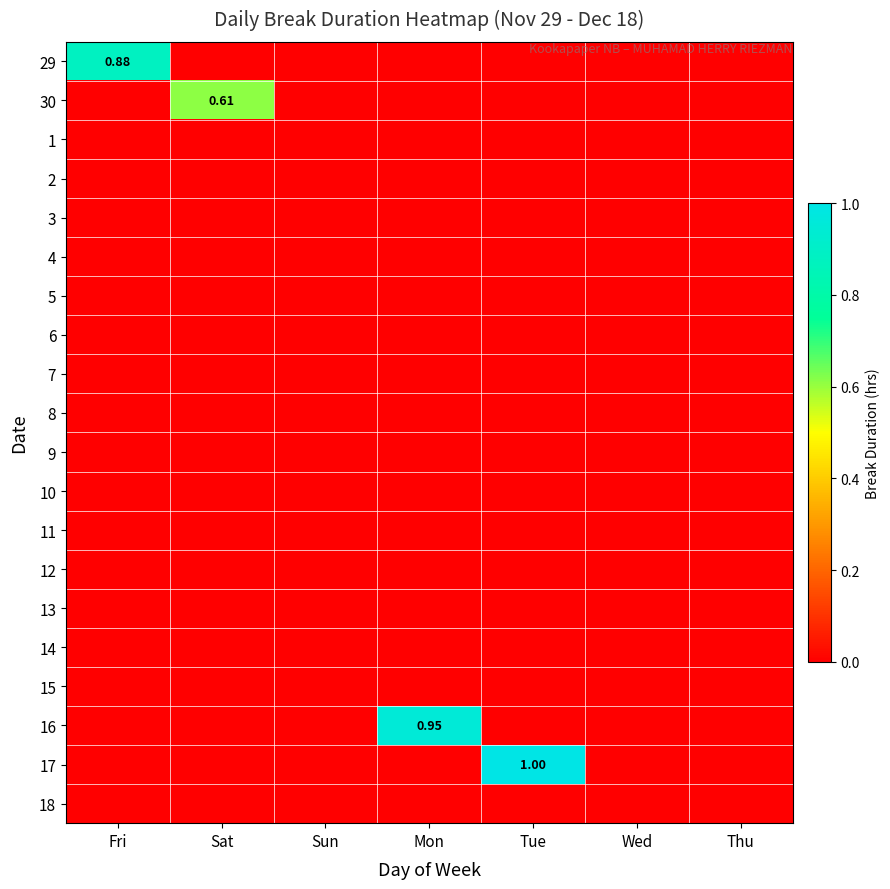

What is the total value across all series at Tue?

1.0